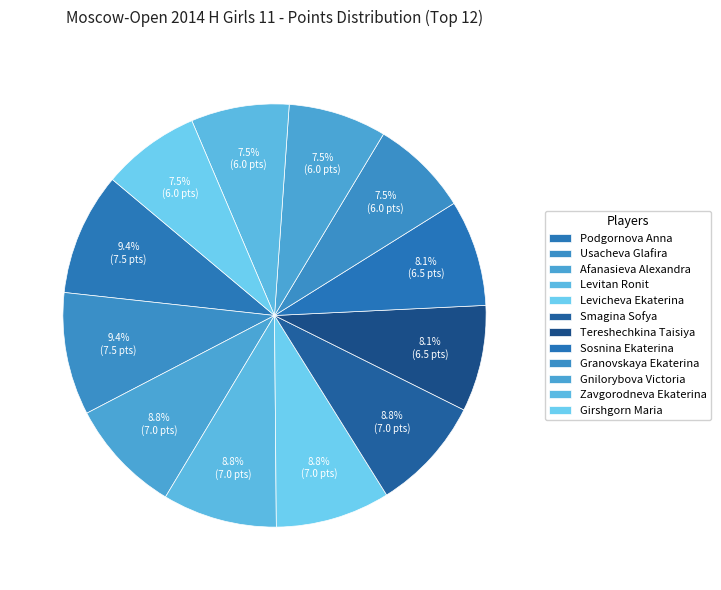

True or false: Smagina Sofya accounts for 17% of the total.

False